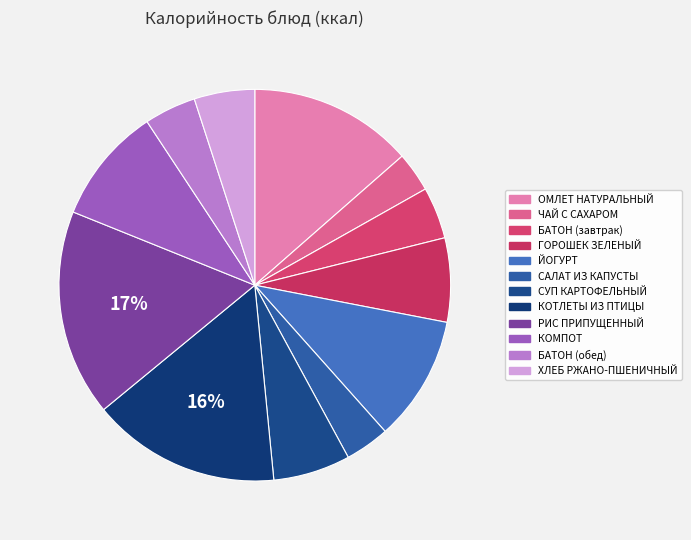

To the nearest percent, what is the difference between the largest and smallest slice percentages?

14%